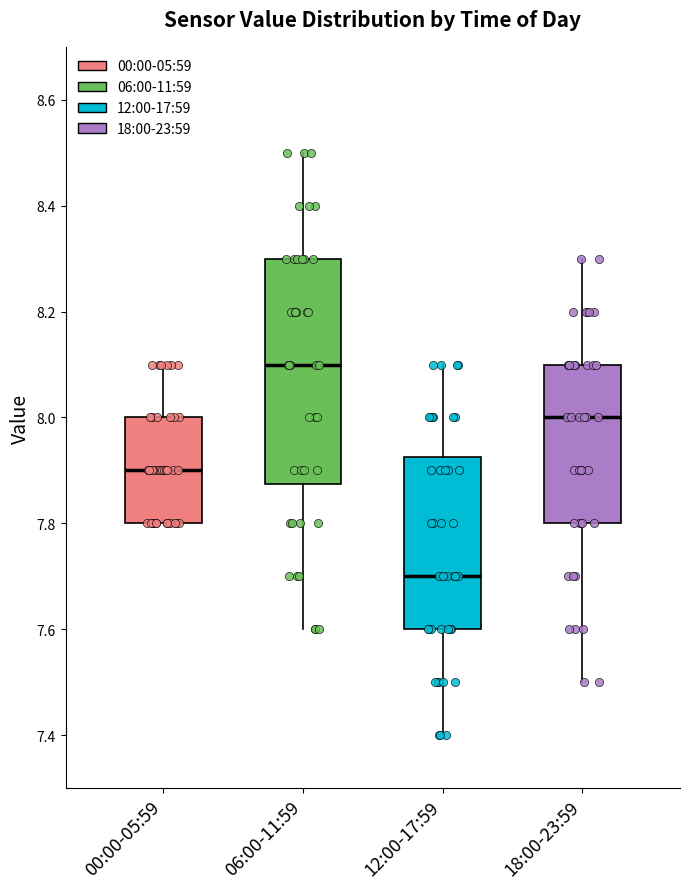

Reading left to right, read every box against the y-axis: the position of its median line, the range the box covers, and the ends of its whiskers. The values are not printed on the chart, so give them approximately, as read against the axis.

00:00-05:59: median 7.90, box 7.80 to 8.00, whiskers 7.80 to 8.10
06:00-11:59: median 8.10, box 7.88 to 8.30, whiskers 7.60 to 8.50
12:00-17:59: median 7.70, box 7.60 to 7.92, whiskers 7.40 to 8.10
18:00-23:59: median 8.00, box 7.80 to 8.10, whiskers 7.50 to 8.30